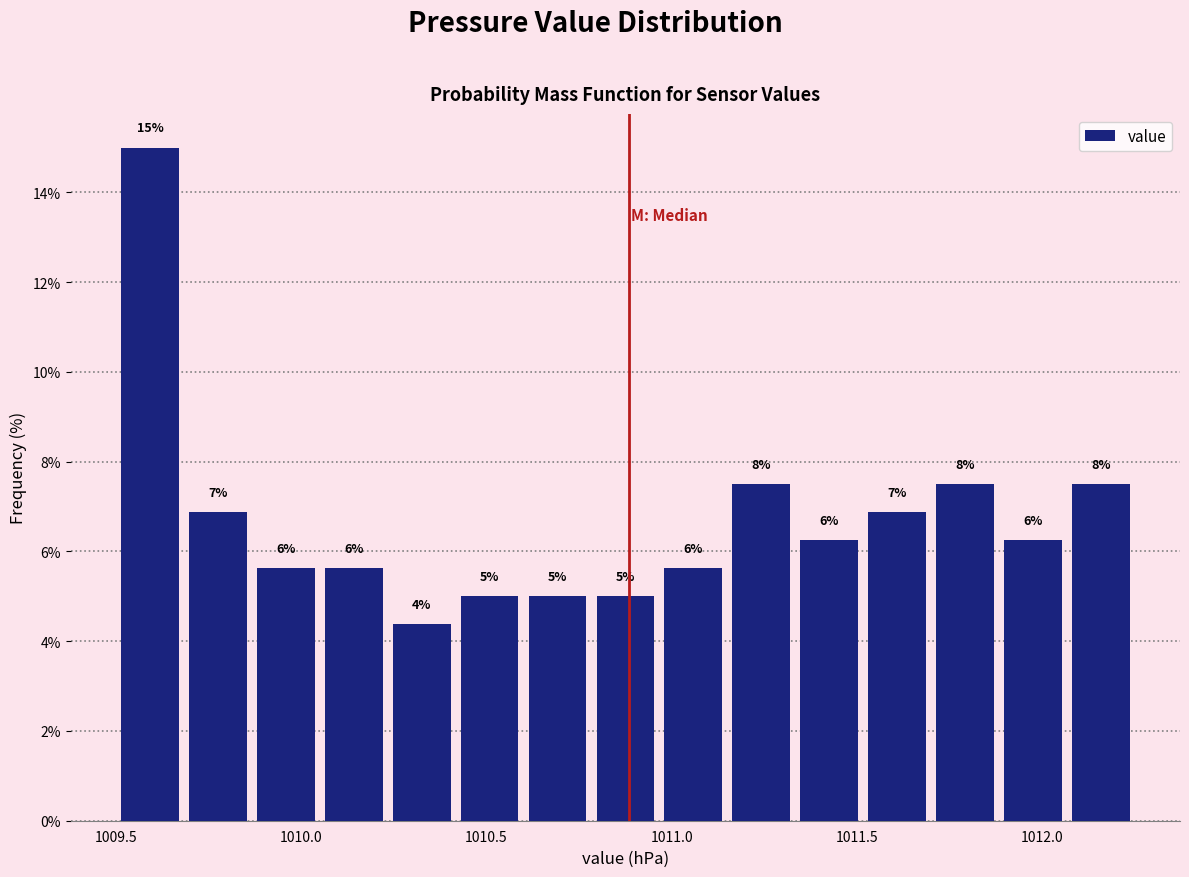

Read against the x-axis, roughly where is the centre of the tallest bar?

1009.60